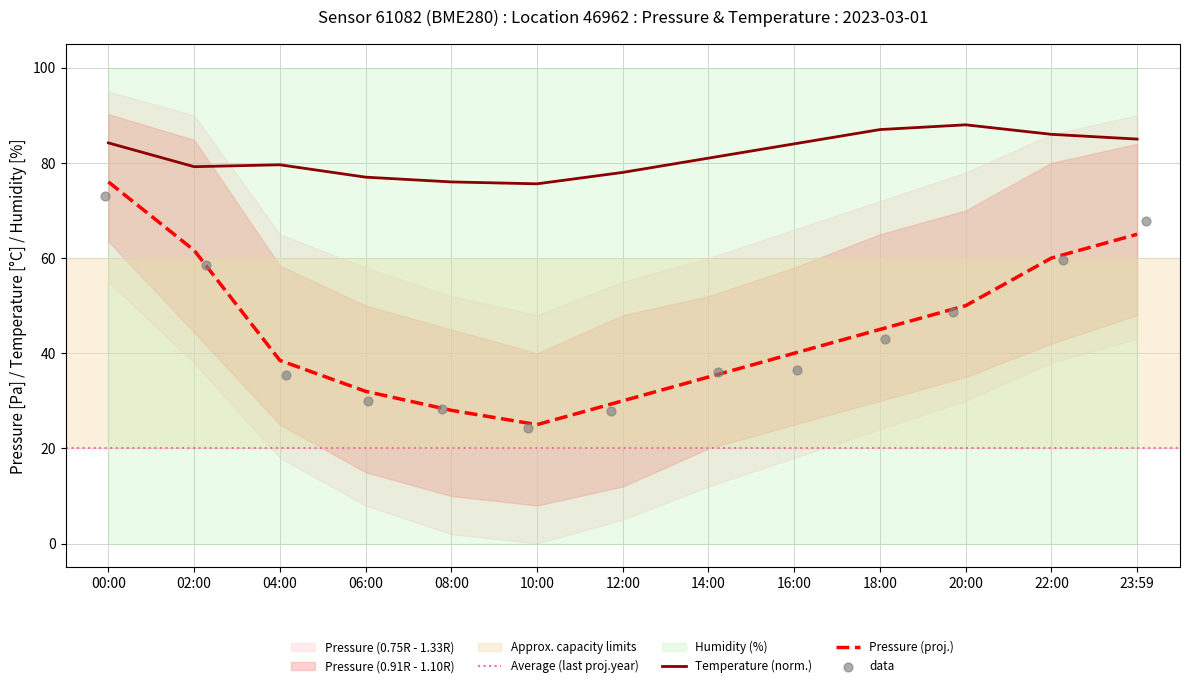

Which series has the largest total across all categories?

temperature